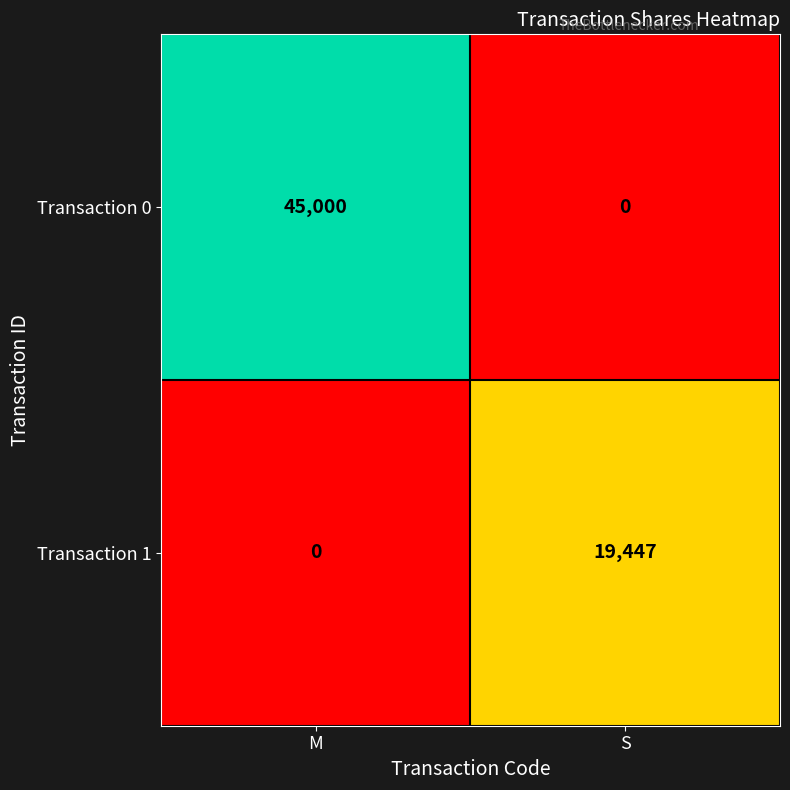

True or false: Transaction 1 has a value of 29297 at S.

False